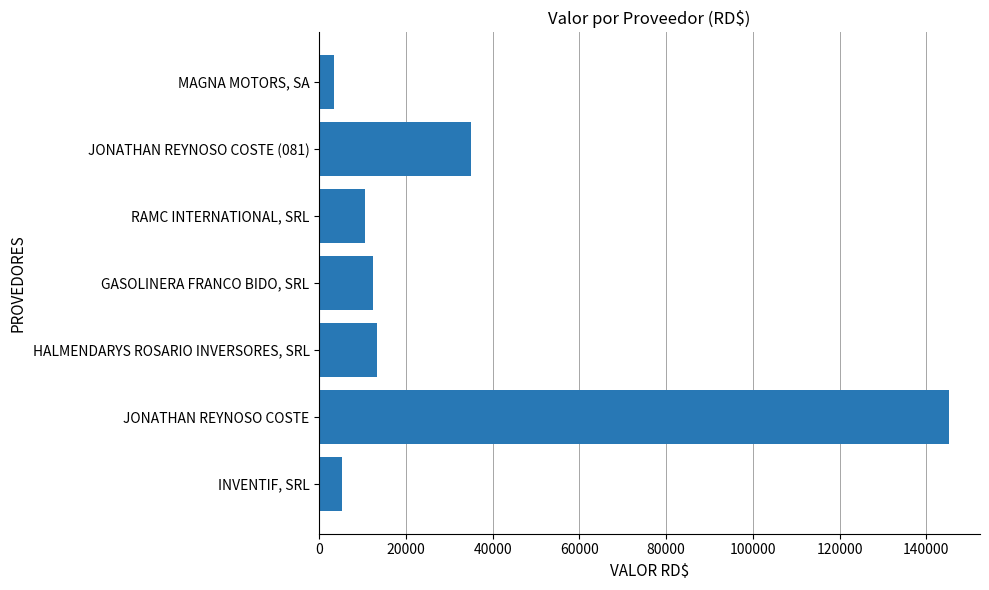

At which category does the chart reach its peak across all series?

JONATHAN REYNOSO COSTE